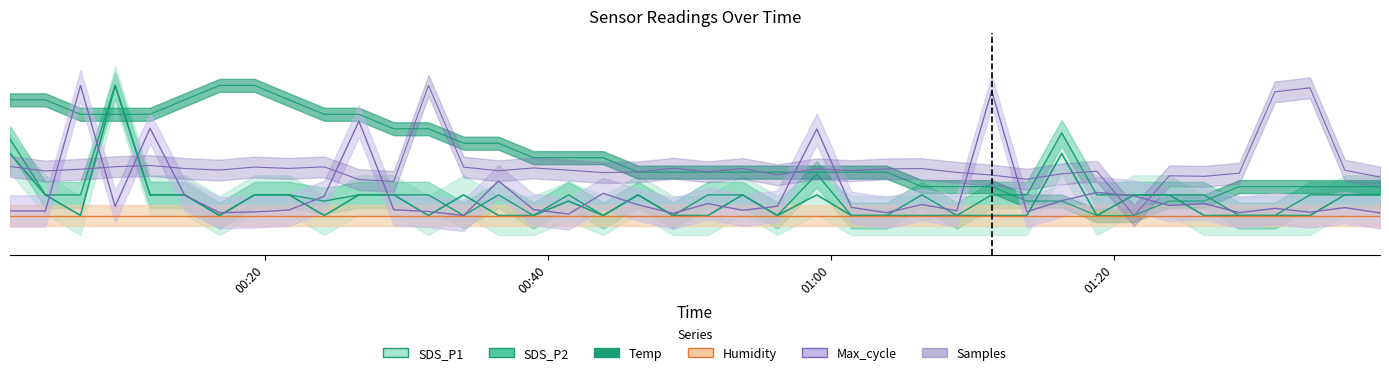

True or false: SDS_P1 has a value of 0.1 at 33.

False